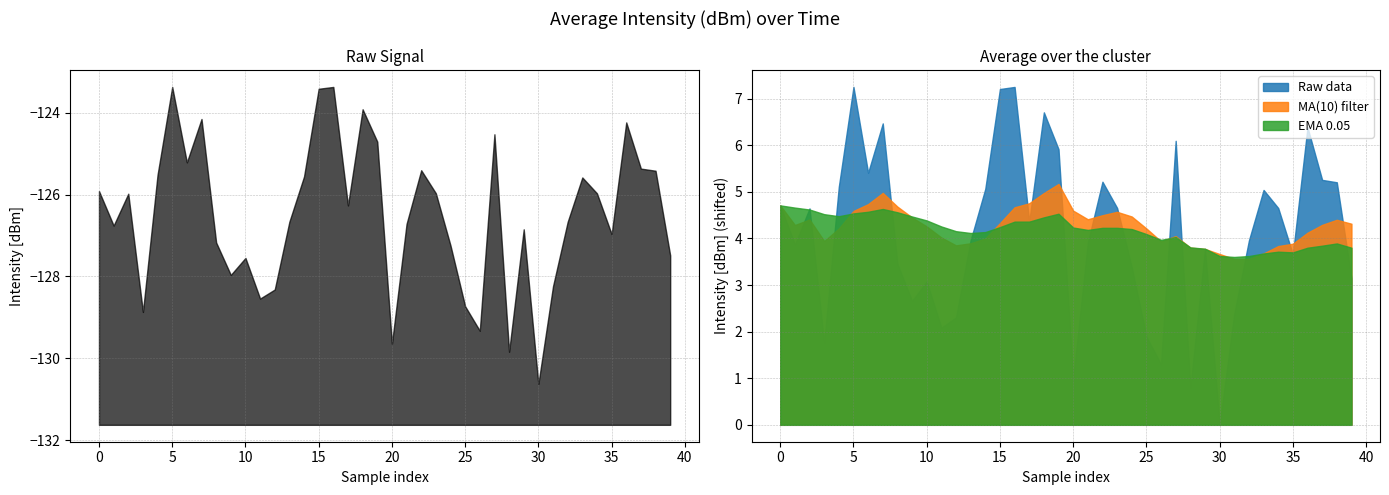

Which category has the highest value across all series?

5